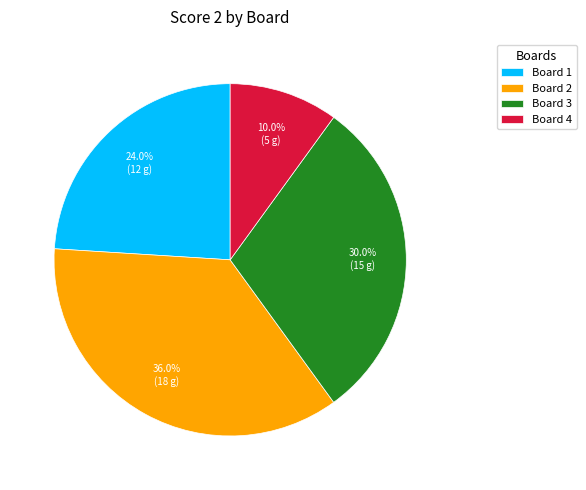

To the nearest percent, what is the difference between the largest and smallest slice percentages?

26%